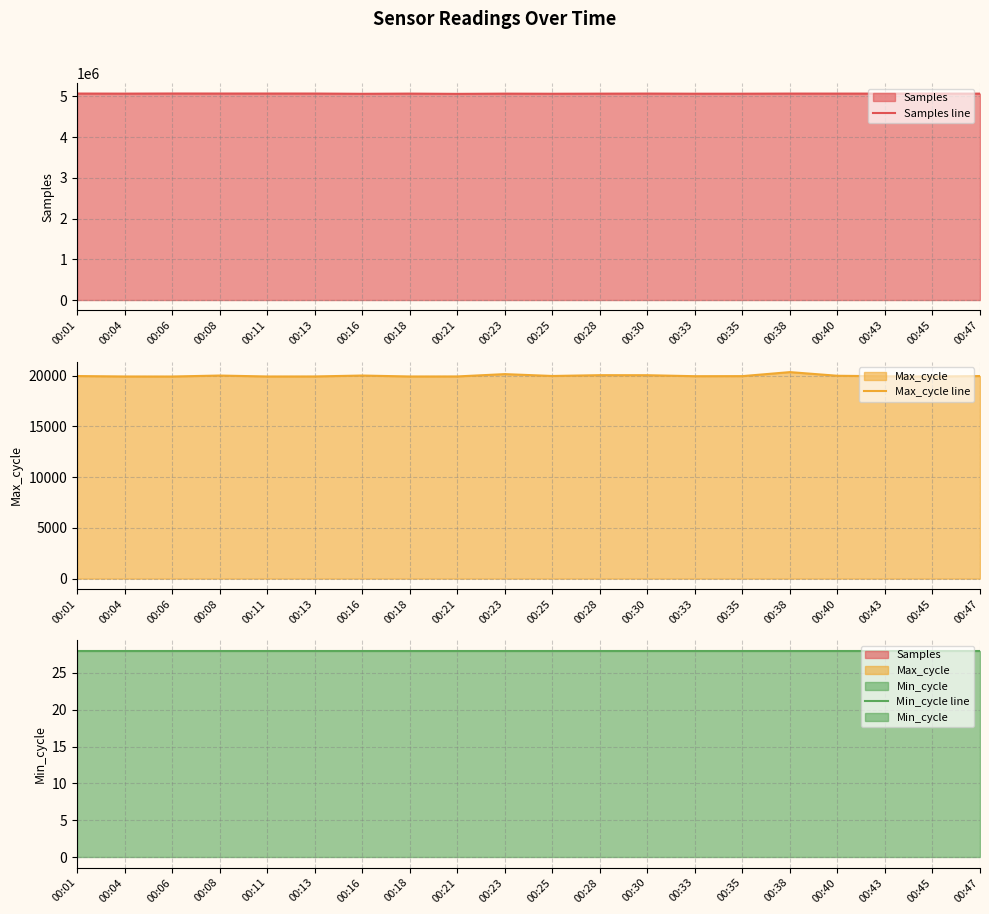

Does the chart display data point markers on the line(s)?

No